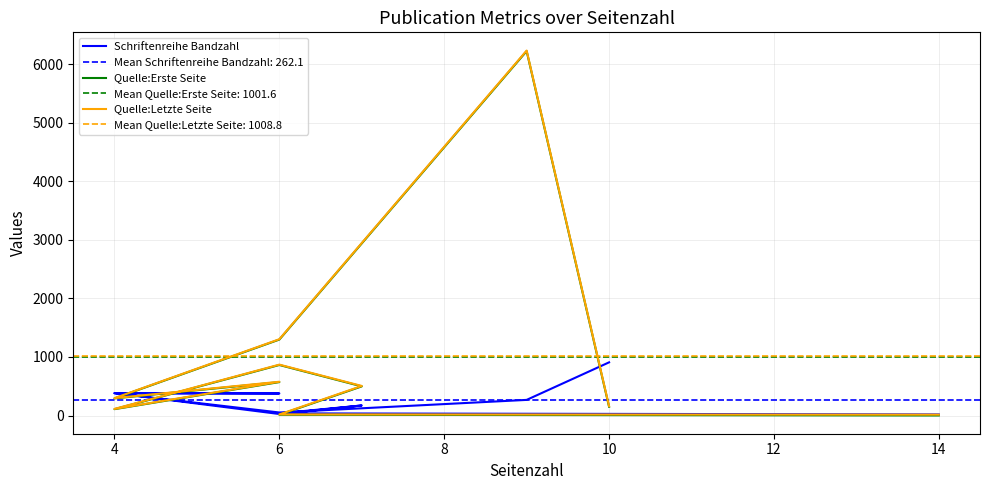

What is the maximum value shown in the chart?

6230